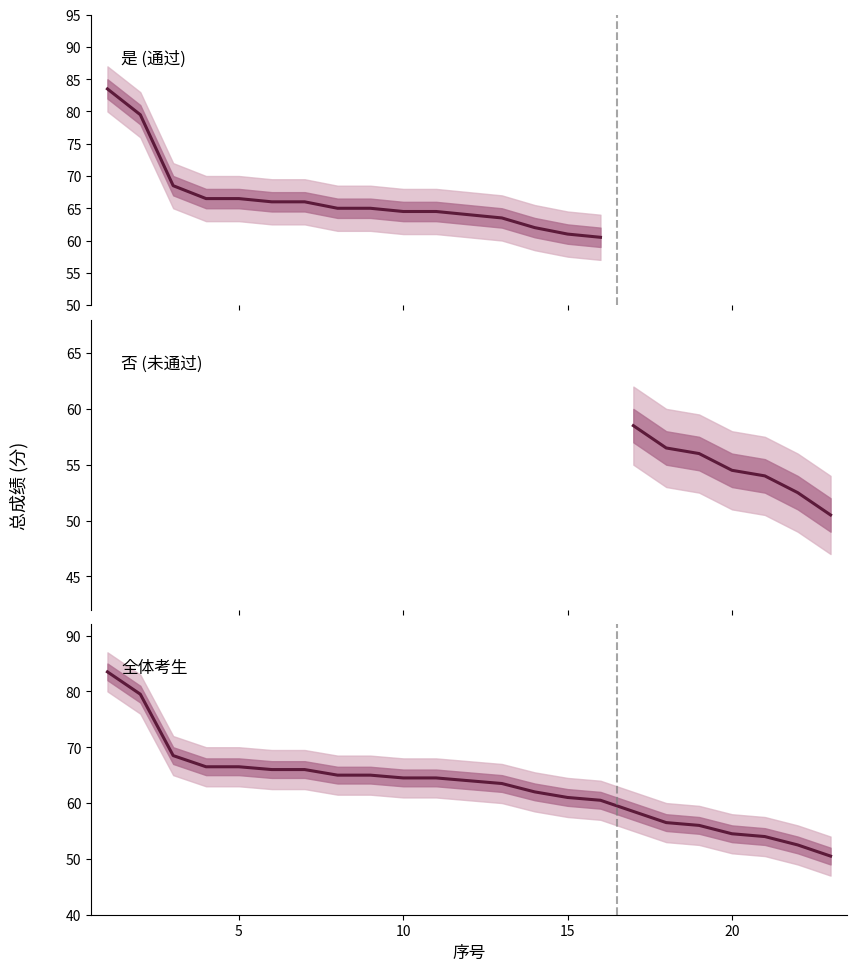

What is the difference between the maximum and minimum values?

33.0